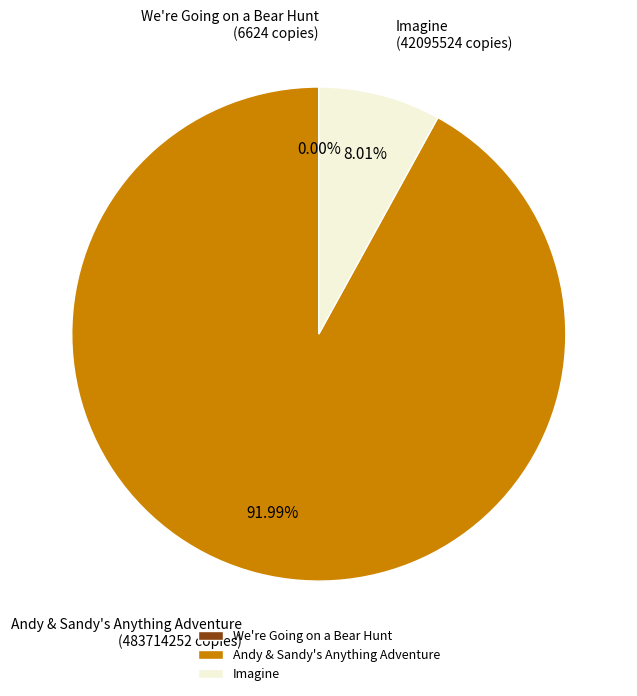

Do Imagine and Andy & Sandy's Anything Adventure together represent more than half of the pie?

Yes